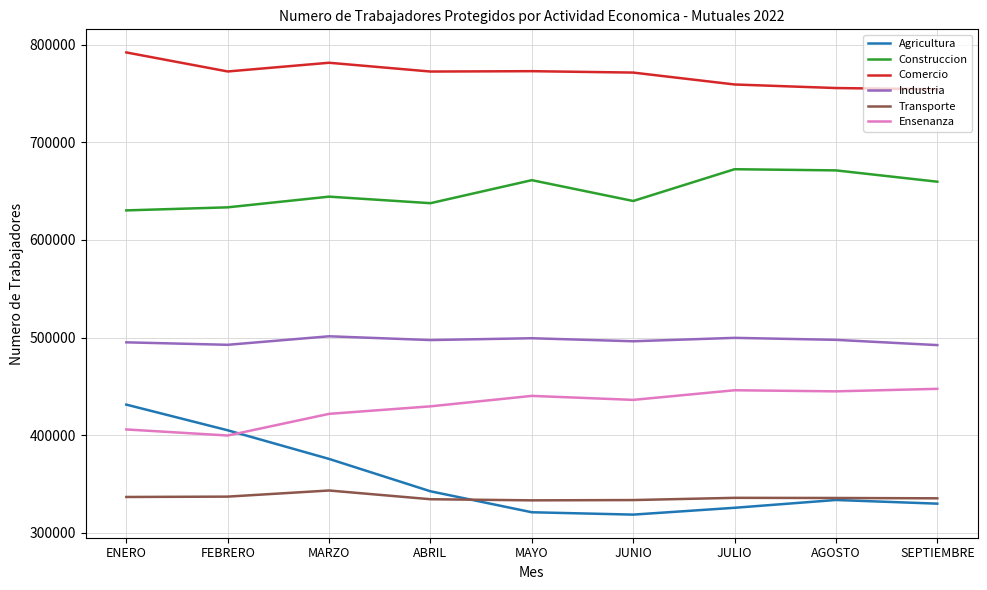

Where is the first local maximum for Transporte?

MARZO